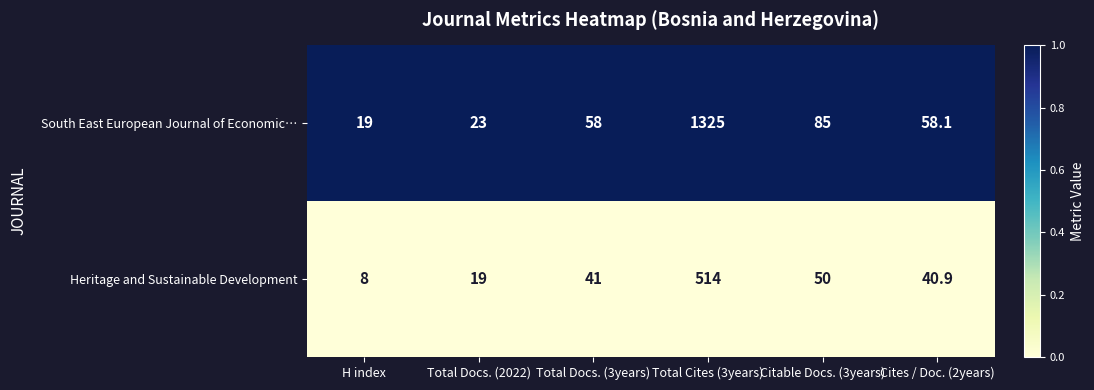

Which label corresponds to the largest value in the chart?

Total Cites (3years)